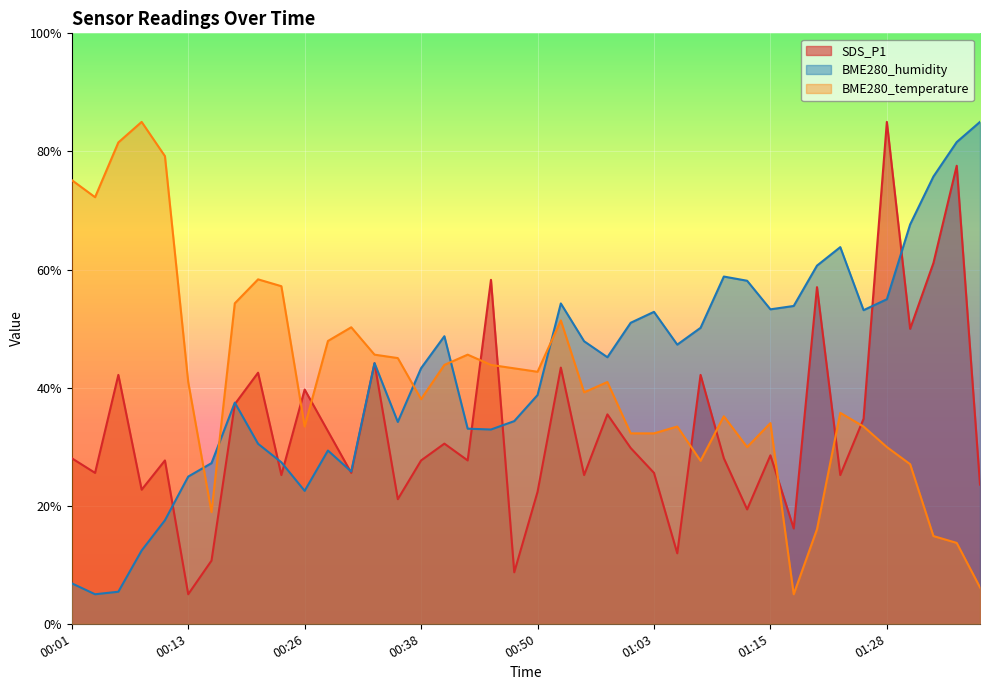

Rank the series by their average value, from lowest to highest.

SDS_P1, BME280_temperature, BME280_humidity